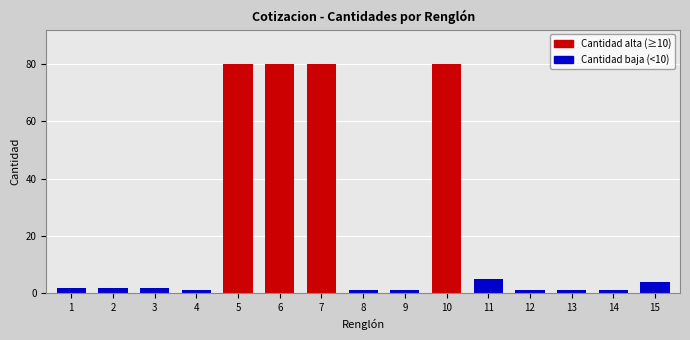

Count the number of data series in this chart.

1